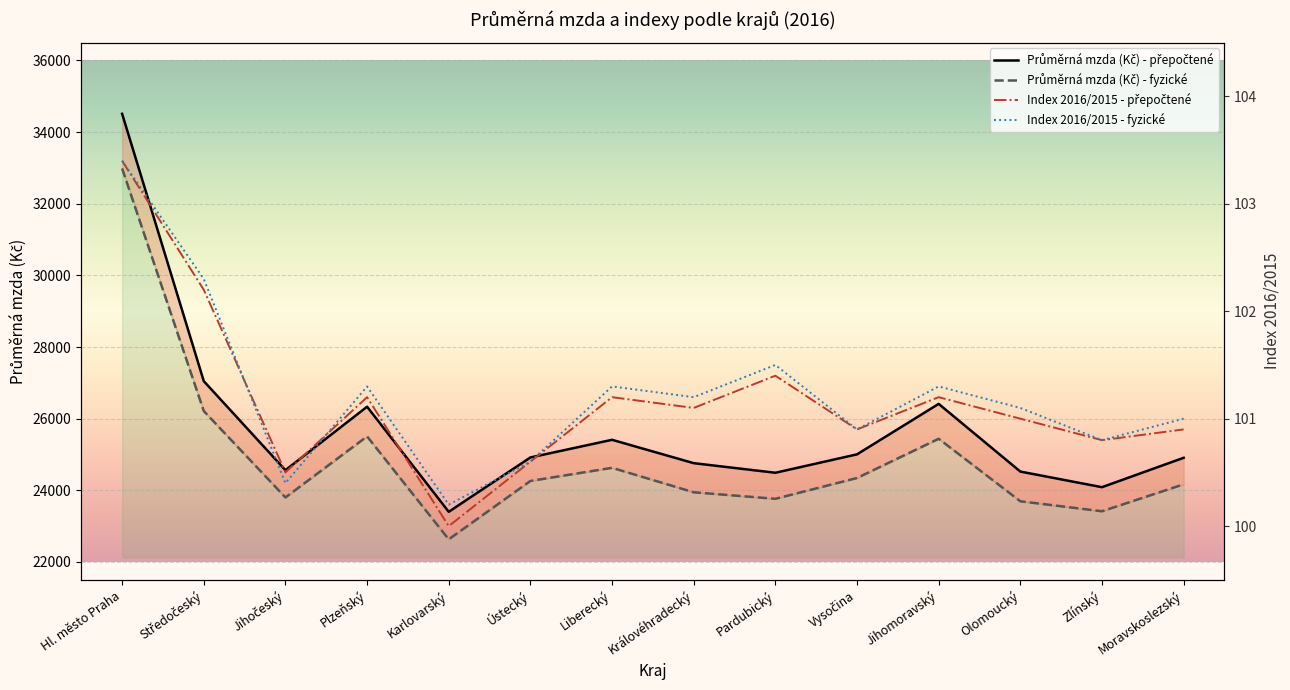

At which label does Průměrná mzda (Kč) - fyzické reach its minimum?

Karlovarský